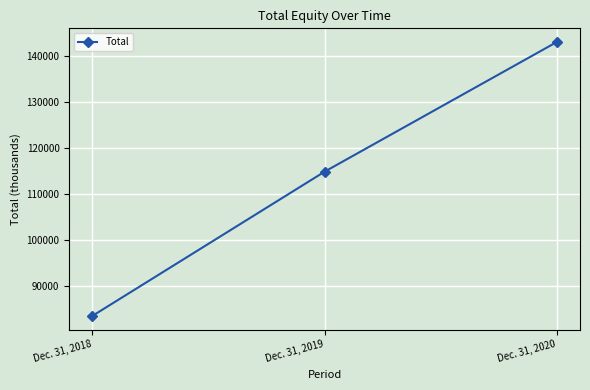

Which category has the lowest value across all series?

Dec. 31, 2018